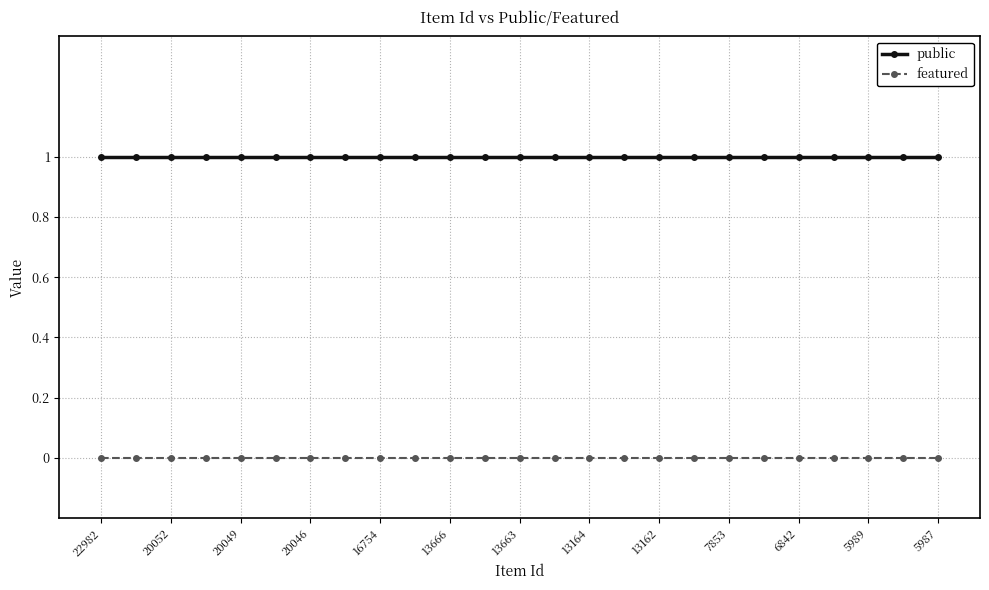

What are all the series names shown in the legend?

public, featured